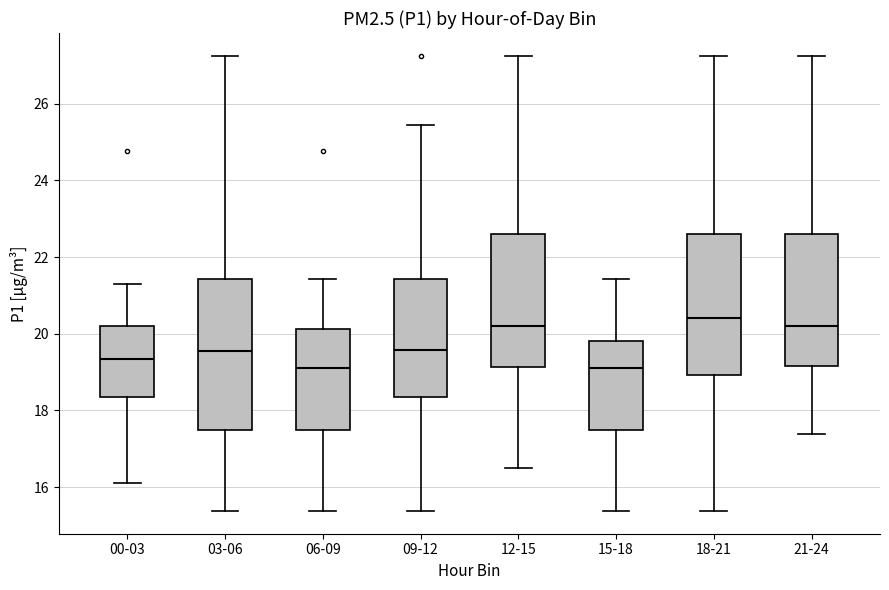

Where does the lower whisker of the box for 12-15 end on the y-axis? The values are not printed on the chart, so give them approximately, as read against the axis.

16.6